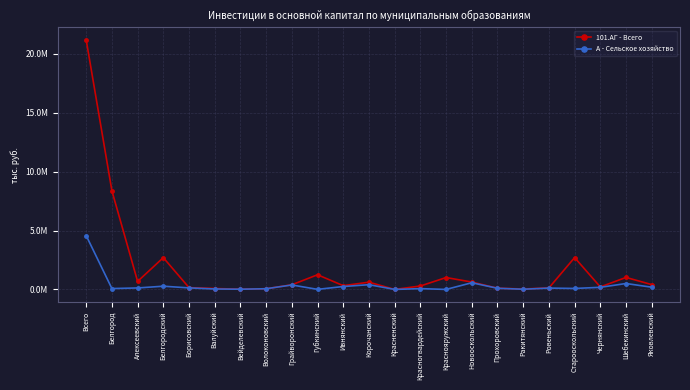

What is the lowest value of the 101.АГ - Всего series?

500